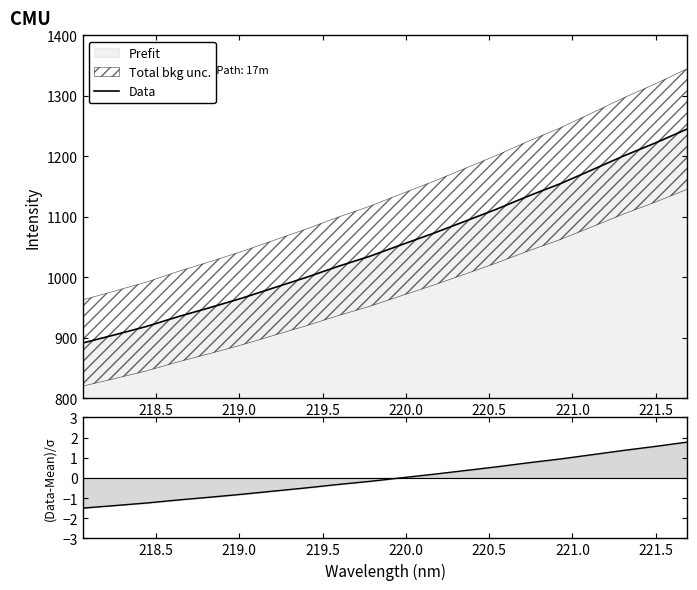

True or false: Data and (Data-Mean)/σ cross at least once.

False